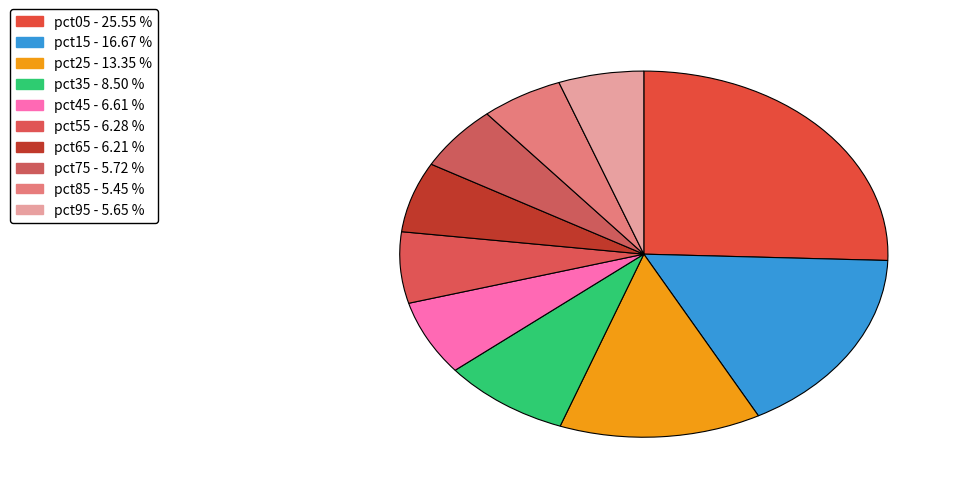

To the nearest percent, what portion does pct95 represent?

6%